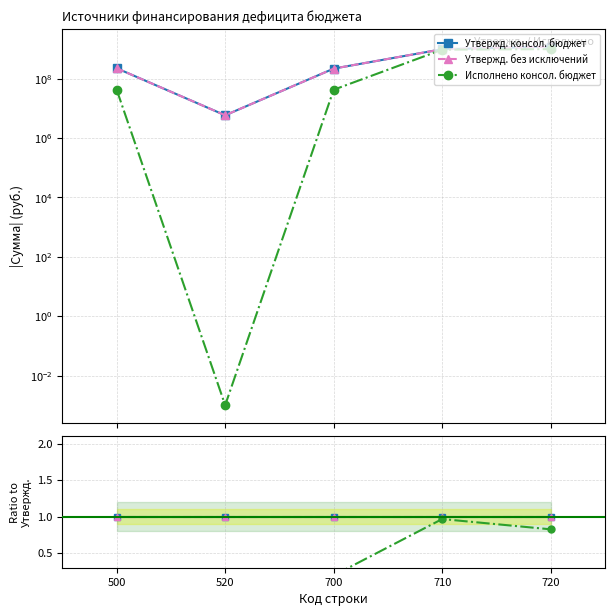

True or false: Утвержд. без исключений and Исполнено консол. бюджет intersect in this chart.

False